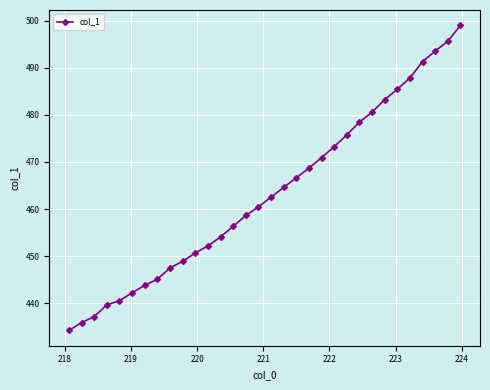

What is the smallest value displayed?

434.2